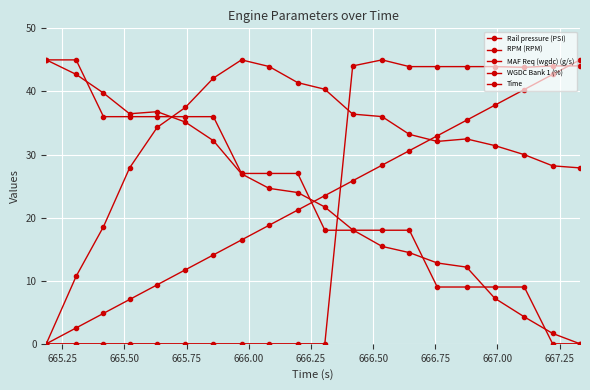

How many lines are shown in the chart?

5